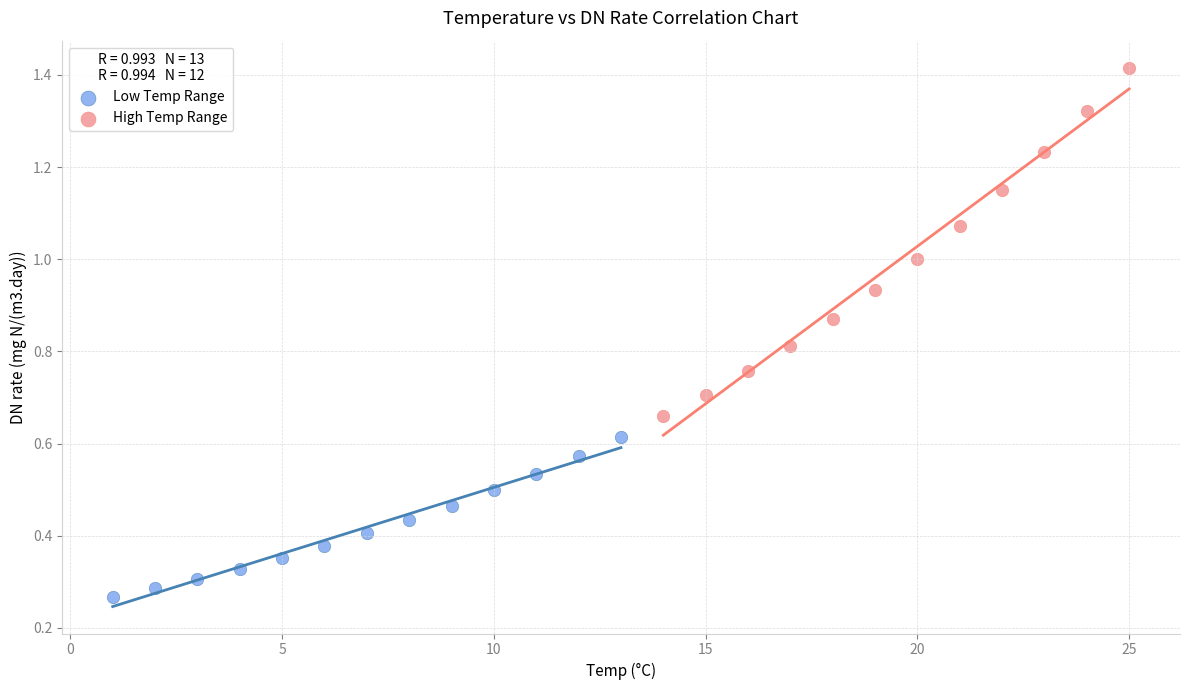

Which series reaches the minimum Y coordinate?

Low Temp Range